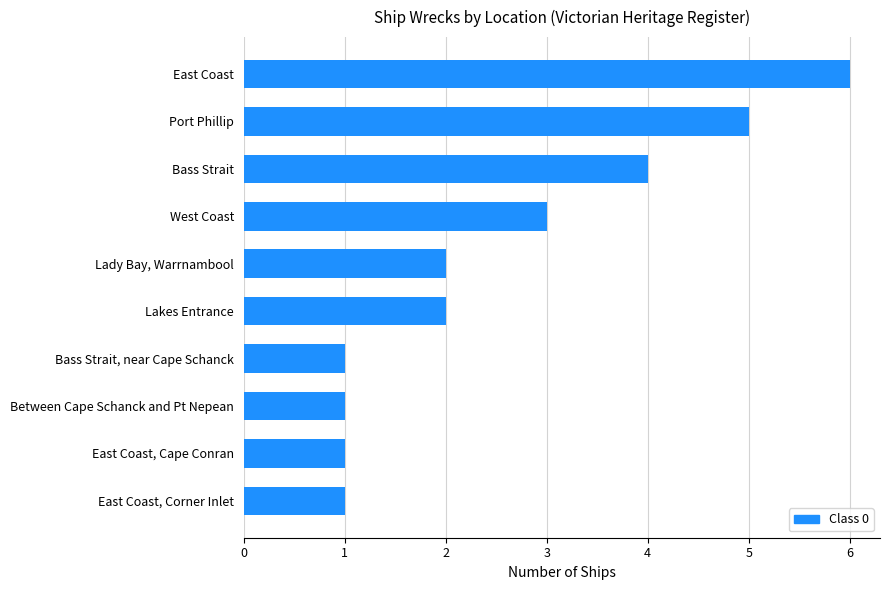

How many bars are there in total?

10